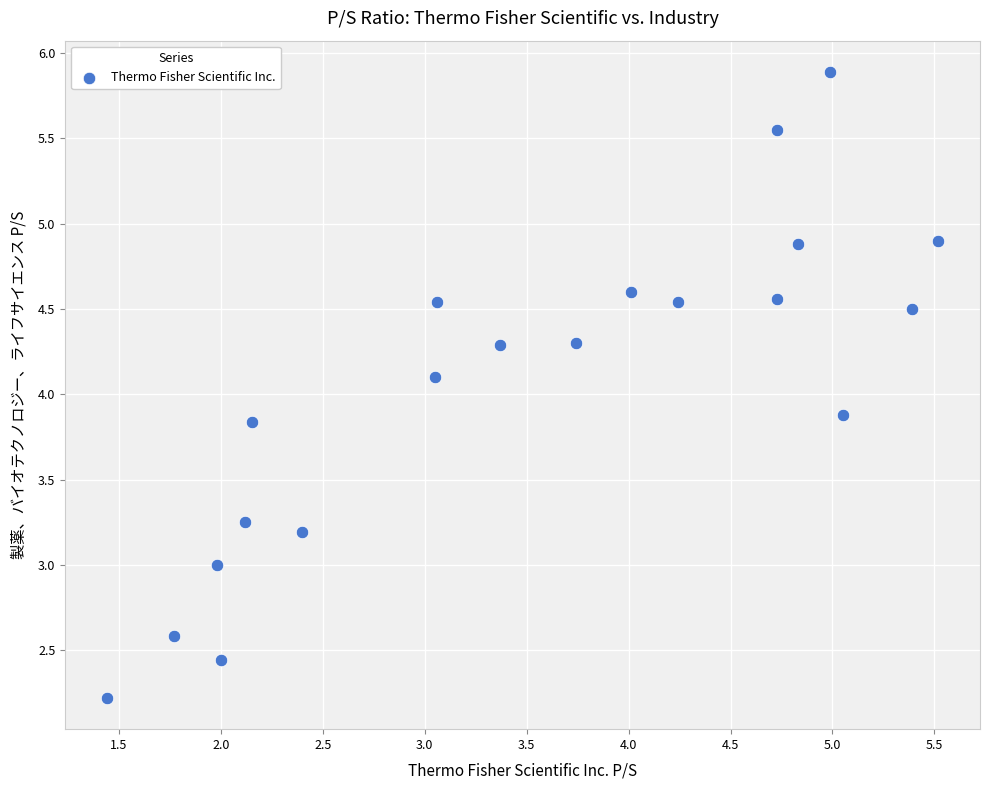

What is the range of X values (max minus min)?

4.1